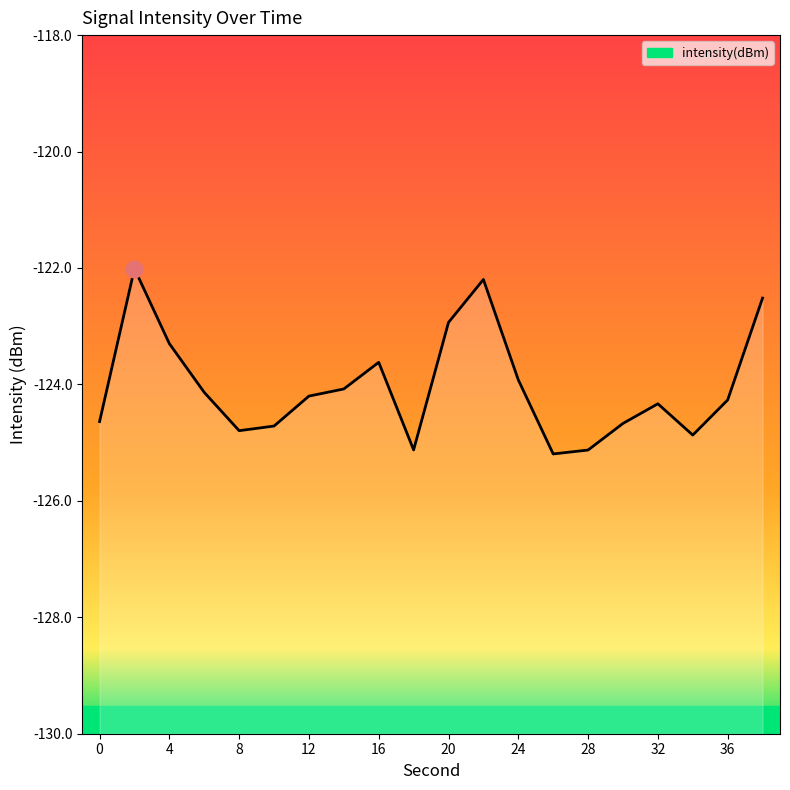

What is the difference between the values at 36 and 8?

0.5